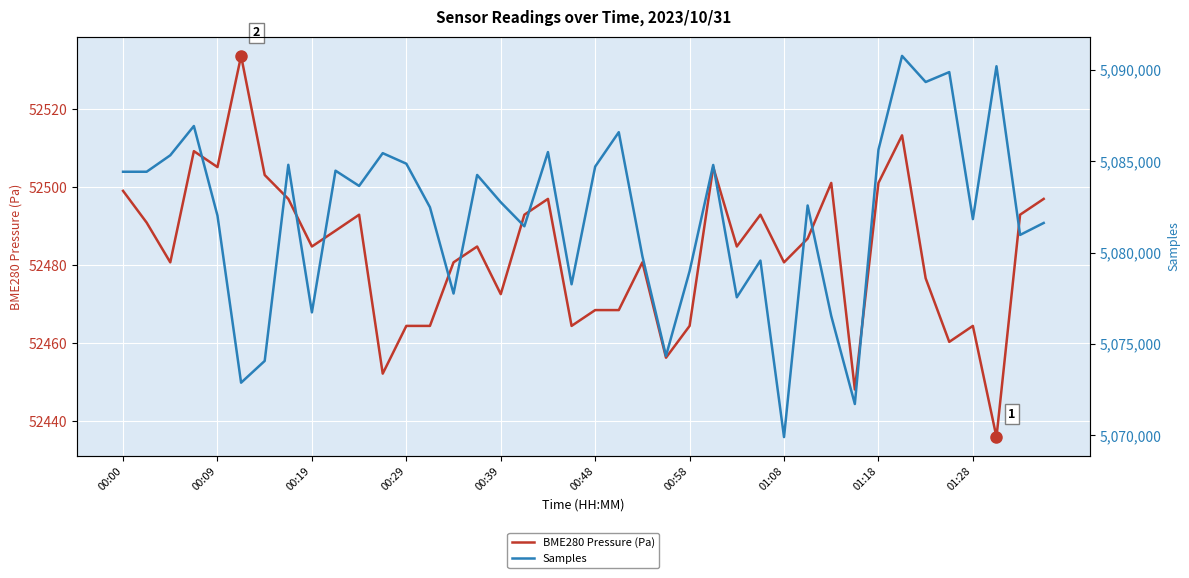

How many lines are shown in the chart?

2